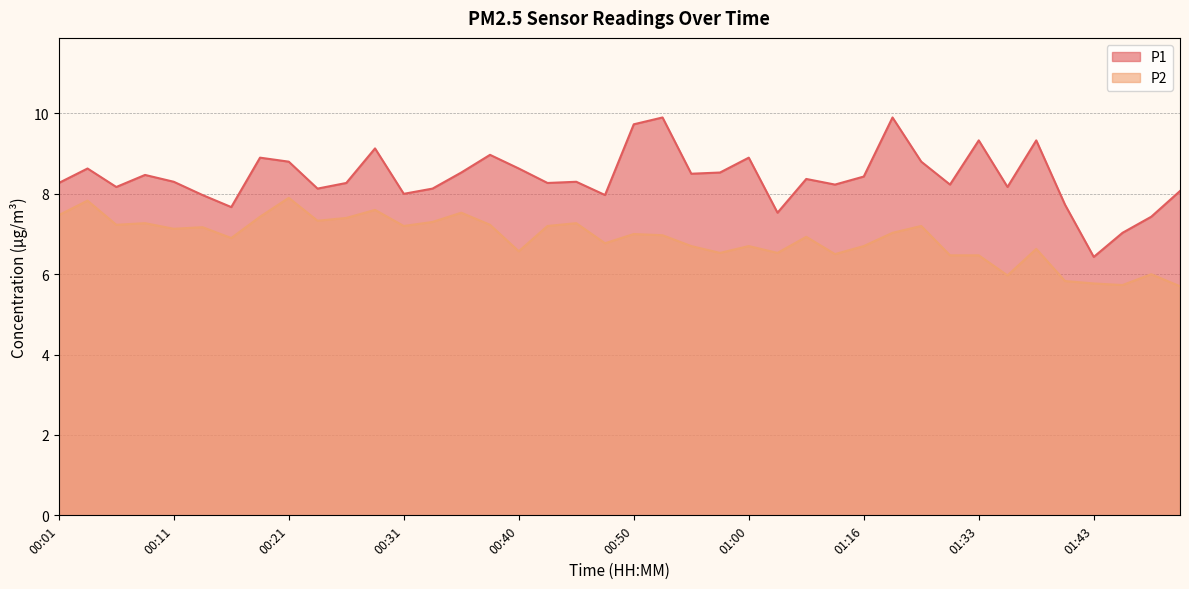

What is the difference between the second highest and minimum values in the P1 series?

3.5